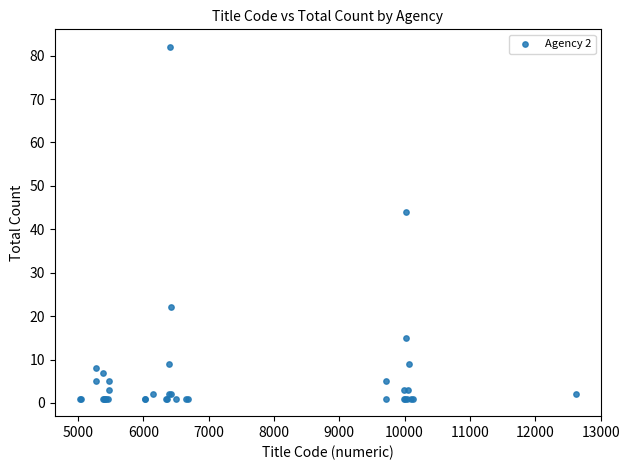

What Y value in the scatter plot is closest to 41?

44